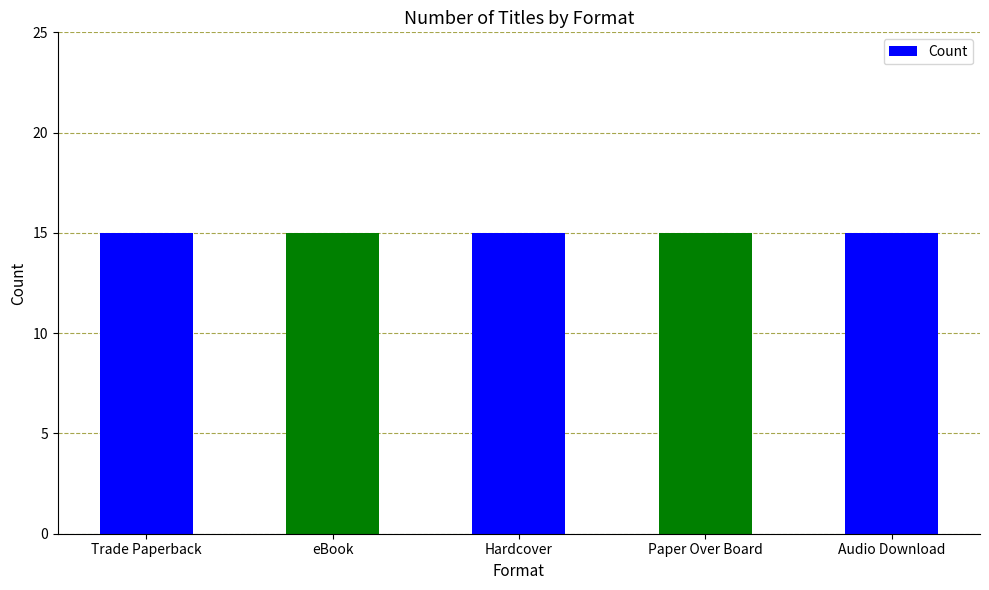

List the labels in order of value, smallest first.

Audio Download, Hardcover, eBook, Paper Over Board, Trade Paperback